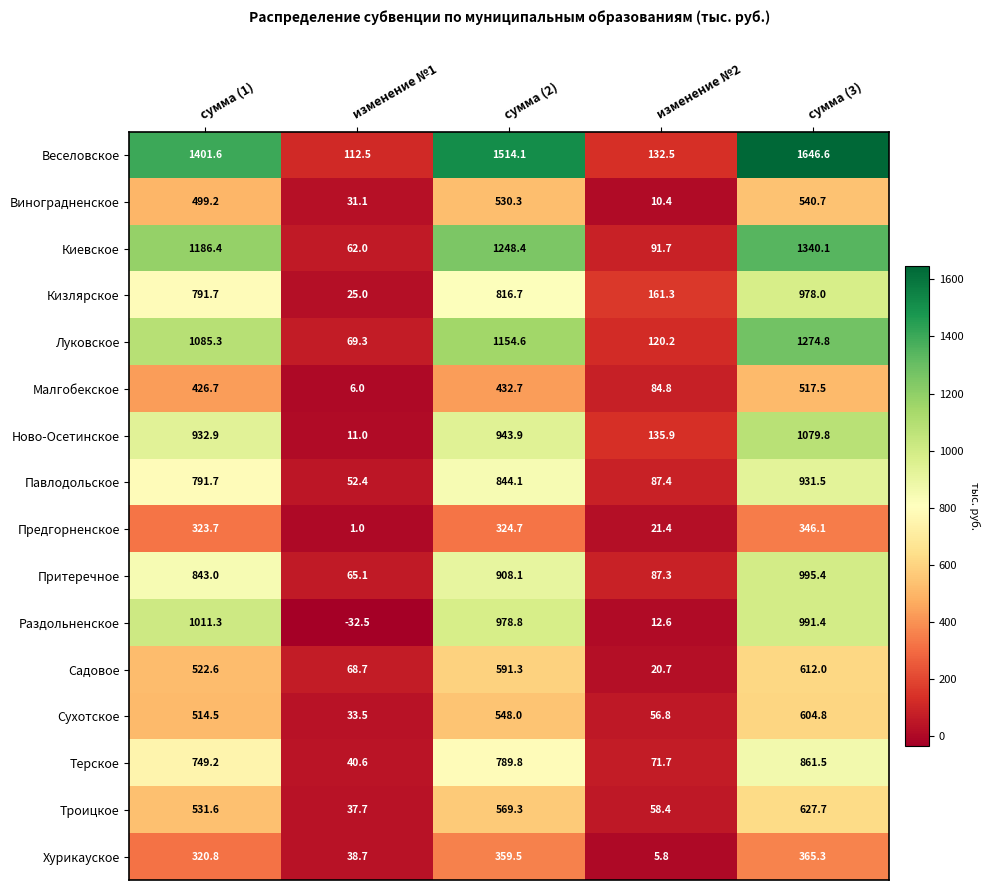

Which series has the largest range (max minus min)?

Веселовское